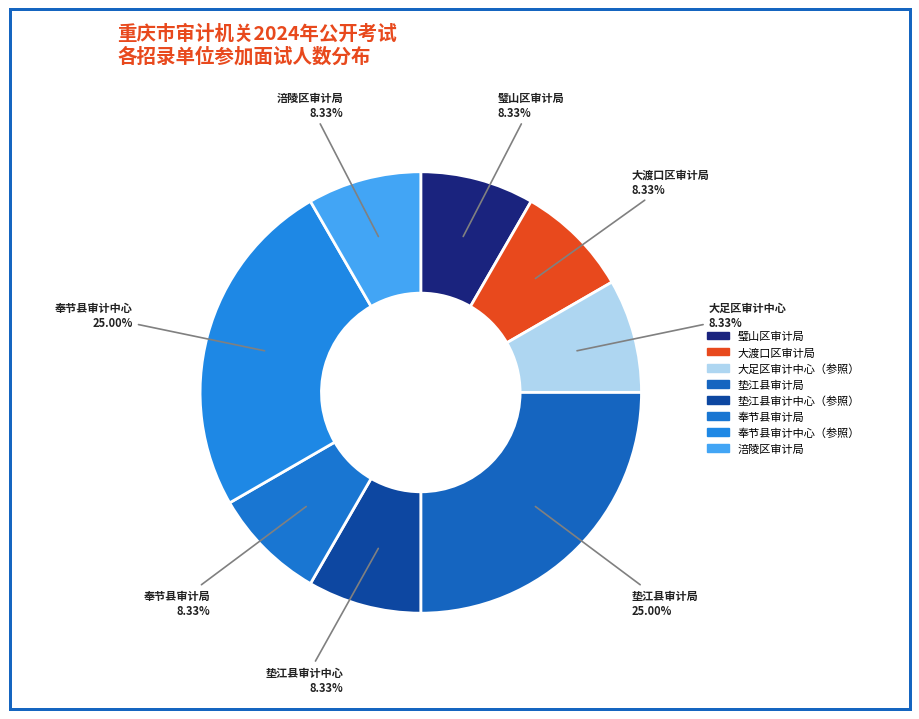

Which slice is the smallest?

璧山区审计局